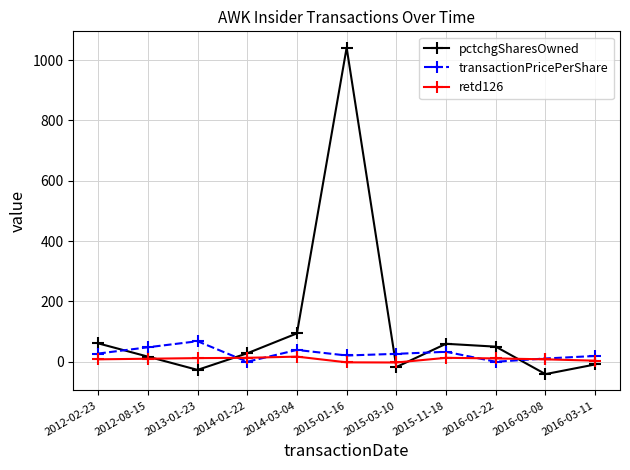

List the series in order of their peak value, highest first.

pctchgSharesOwned, transactionPricePerShare, retd126